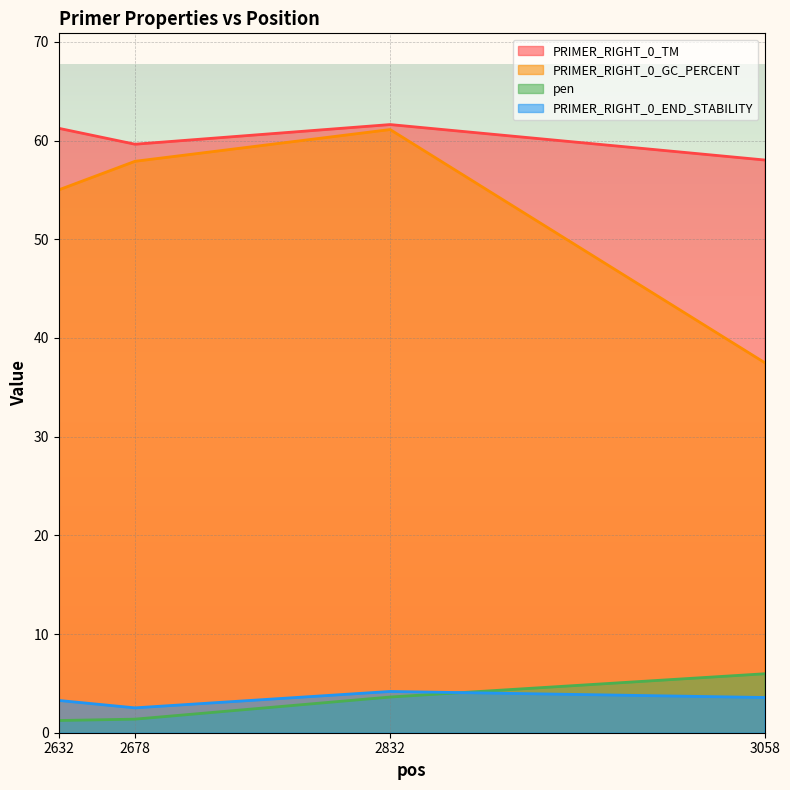

True or false: PRIMER_RIGHT_0_TM and pen intersect in this chart.

False